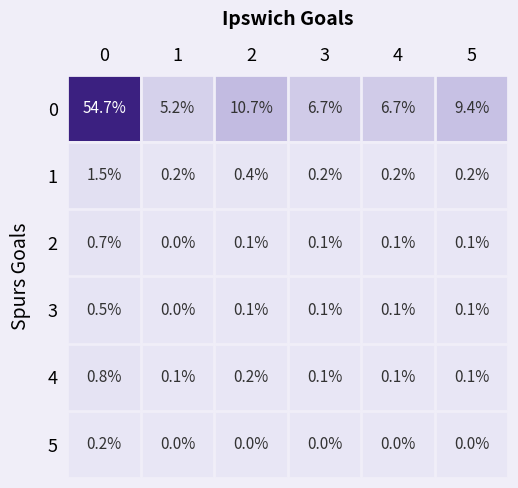

At how many categories does at least one series exceed 19?

1